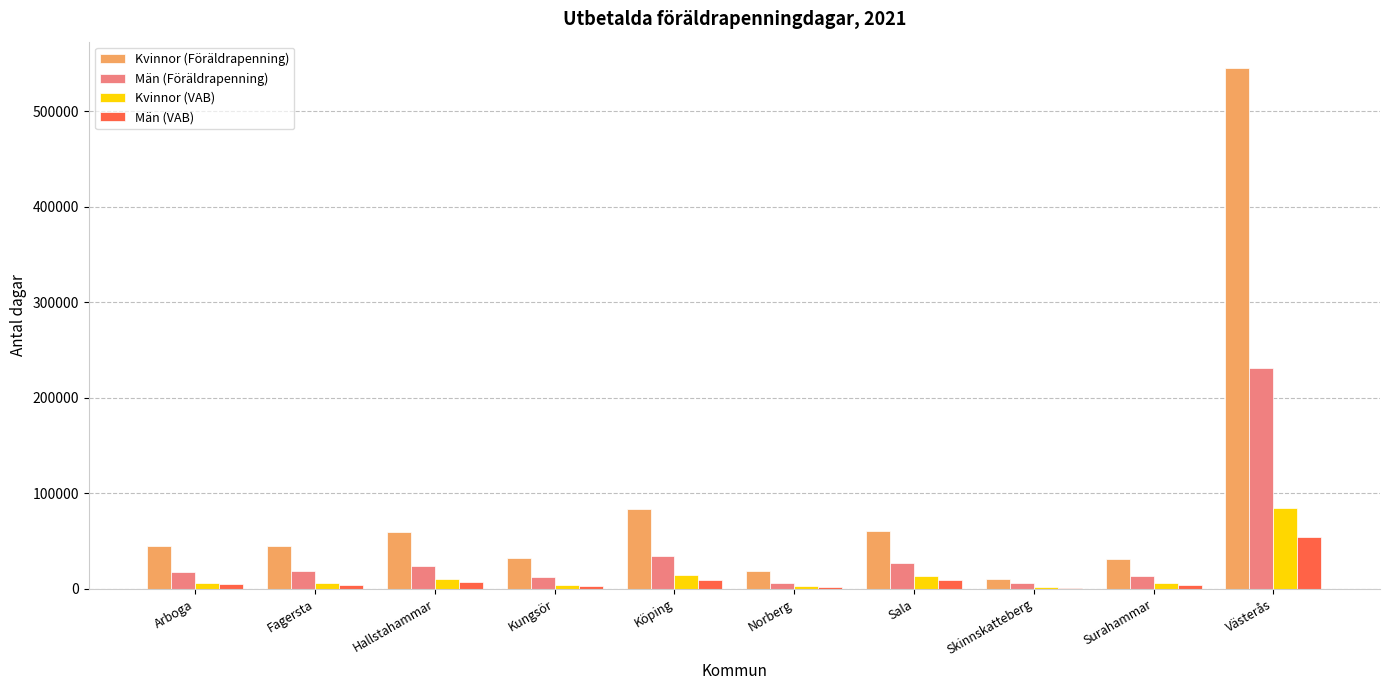

Is it true that Kvinnor (Föräldrapenning) equals 95212 at Hallstahammar?

False